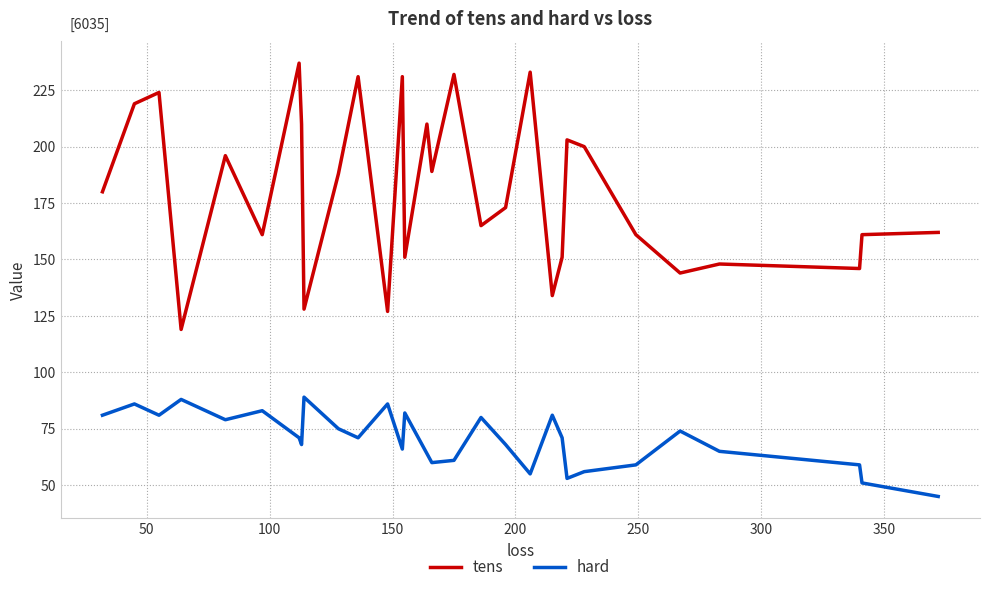

List the series in order of their overall mean, highest first.

tens, hard